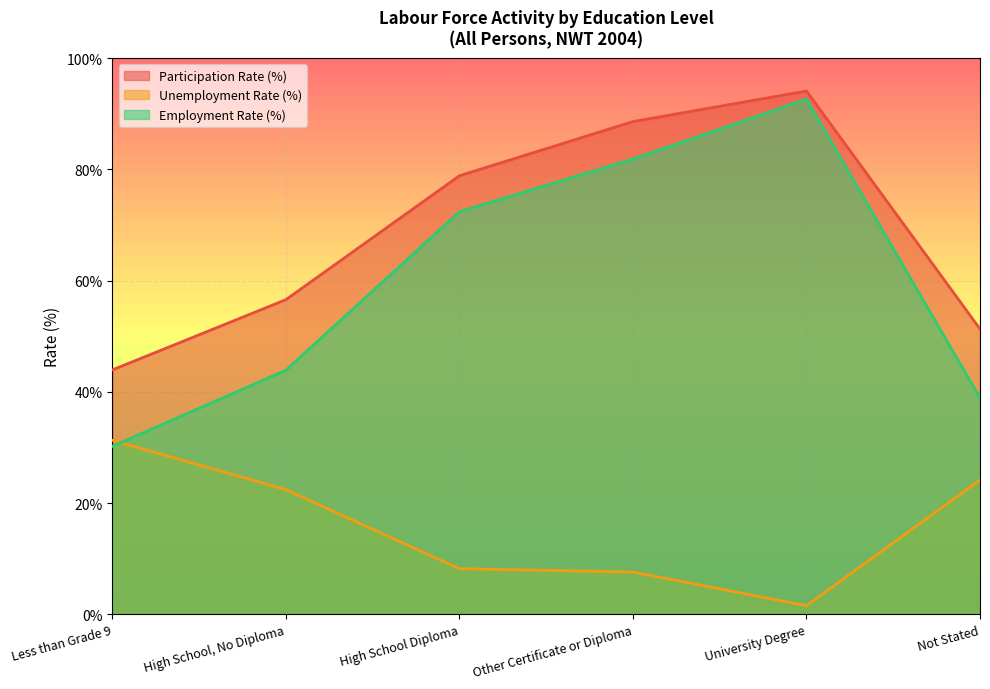

True or false: Unemployment Rate (%) and Employment Rate (%) cross at least once.

True